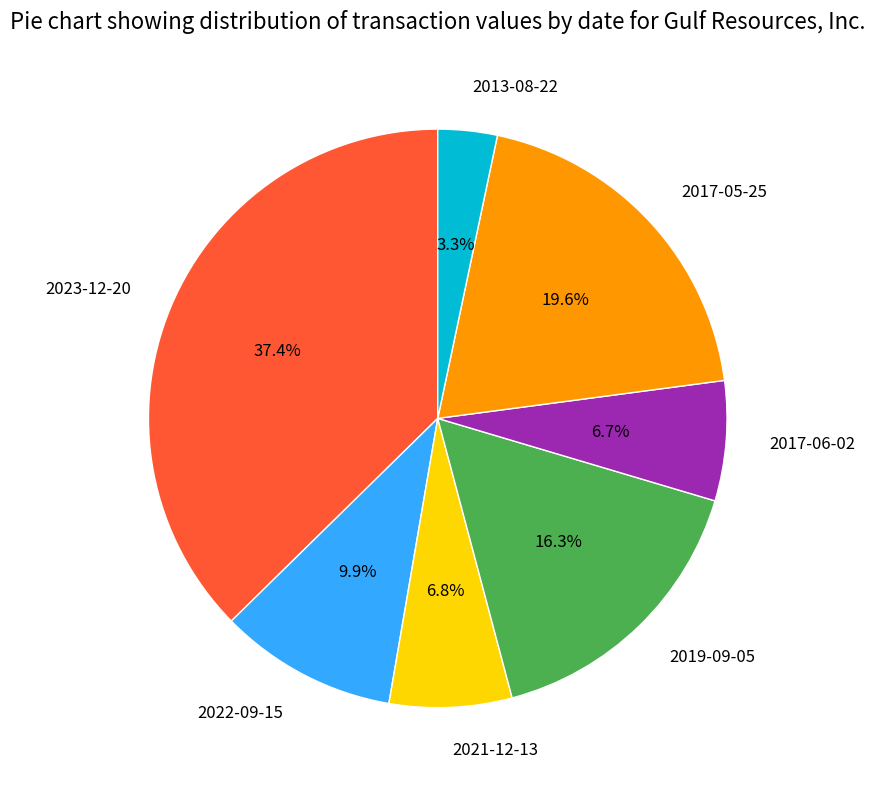

What portion of the pie excludes 2023-12-20?

62.6%